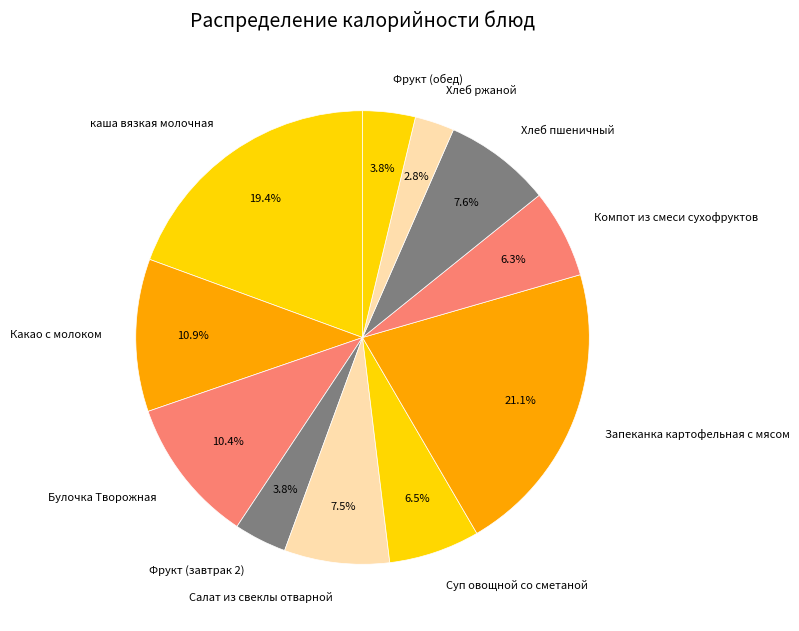

To the nearest percent, what is the combined percentage of Хлеб ржаной and Хлеб пшеничный?

10%